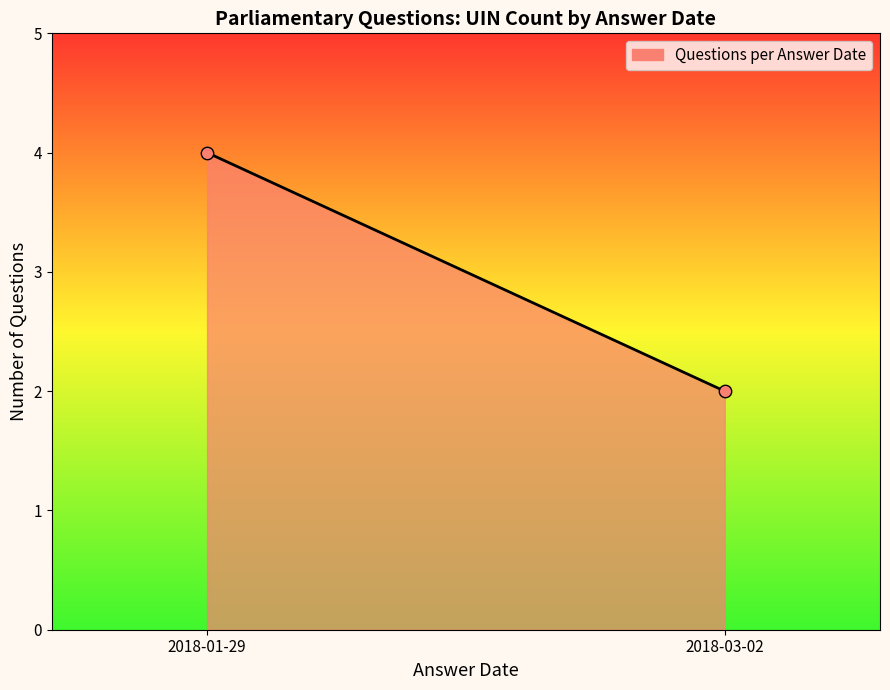

What is the average Y value?

3